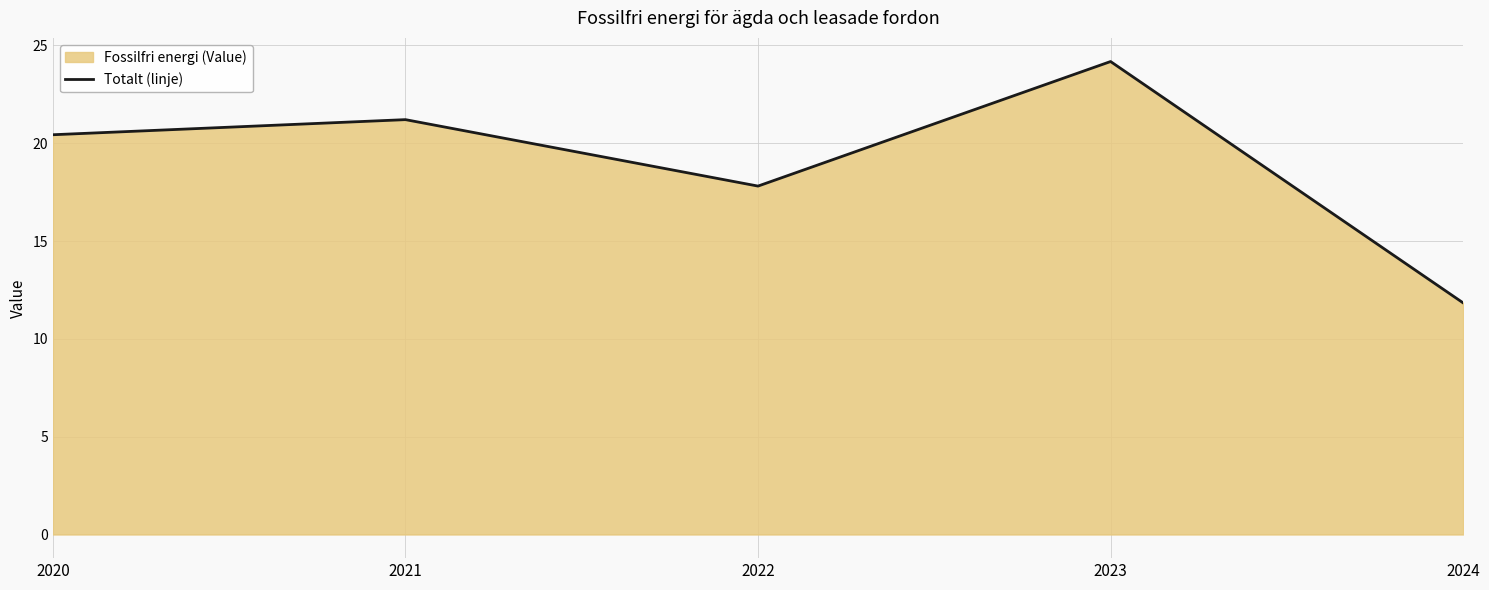

How many lines are shown in the chart?

1